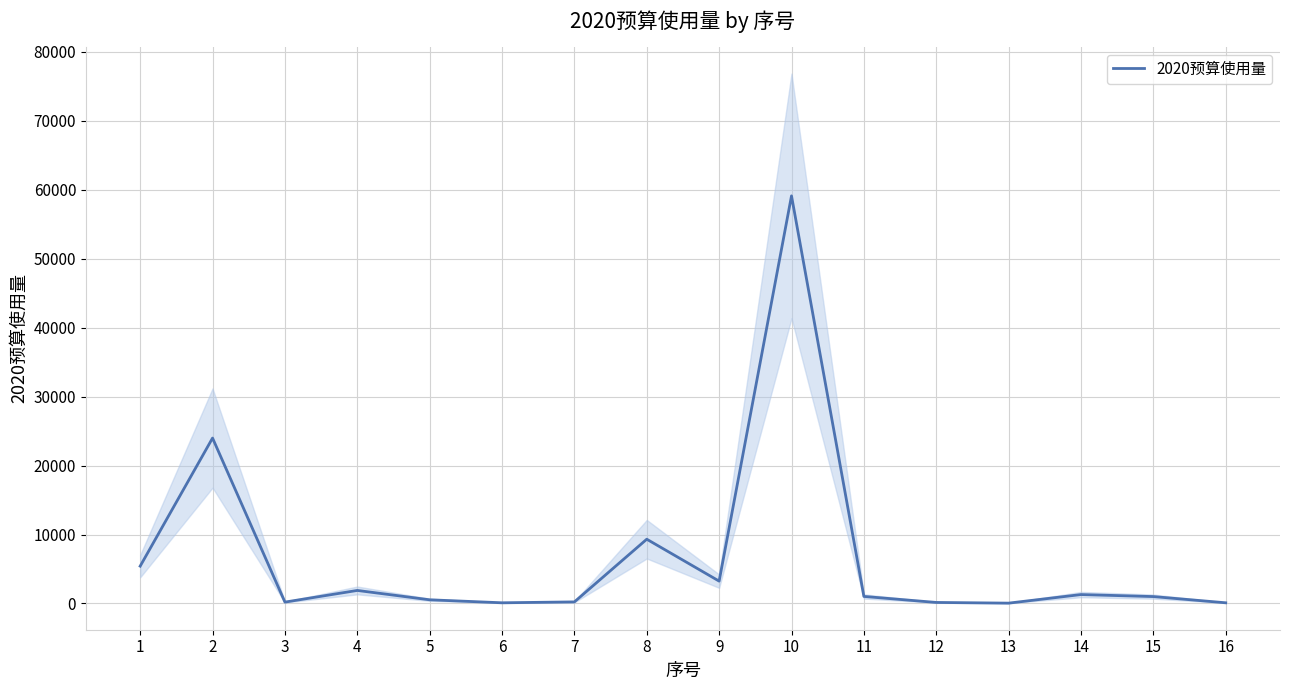

What is the minimum value shown in the chart?

50